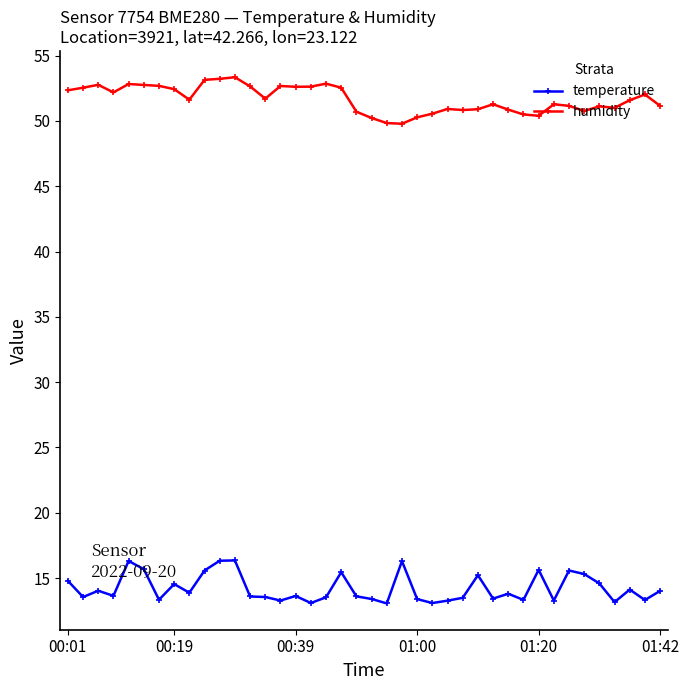

True or false: temperature and humidity cross at least once.

False